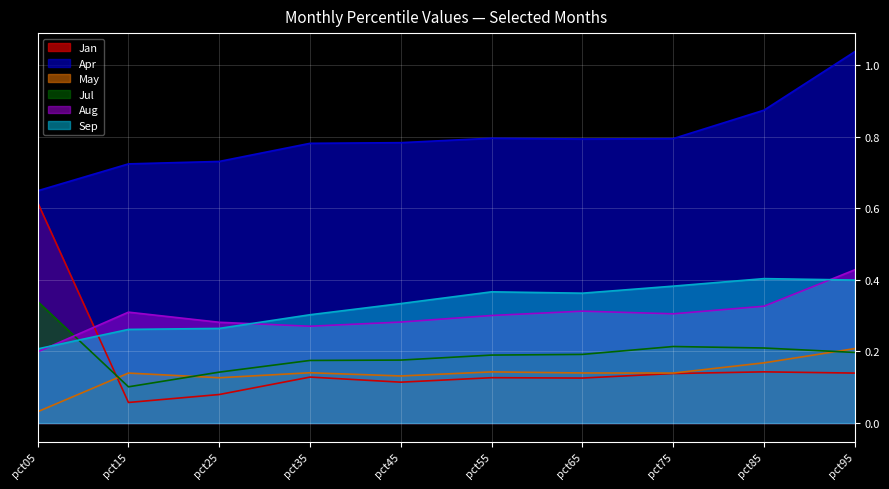

After their last crossing, which series has the higher values: Aug or Sep?

Aug